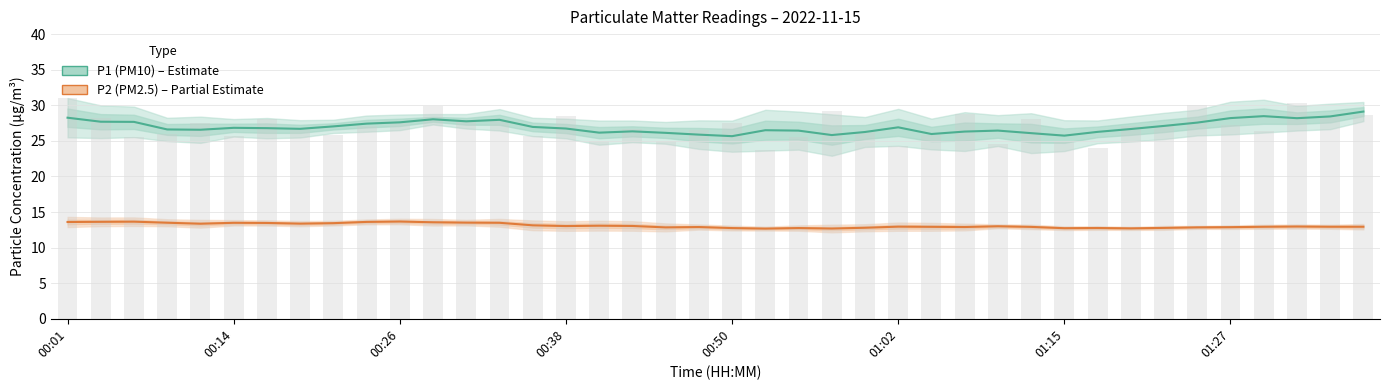

Reading right to left, list all the values displayed in this chart.

P1 (PM10): 29.1	28.4	28.2	28.5	28.2	27.6	27.1	26.7	26.3	25.7	26.1	26.4	26.3	26.0	26.9	26.2	25.8	26.4	26.5	25.7	25.9	26.1	26.3	26.2	26.7	27.0	28.0	27.7	28.0	27.6	27.4	27.0	26.7	26.8	26.8	26.6	26.6	27.7	27.7	28.3
P2 (PM2.5): 12.9	12.9	13.0	12.9	12.9	12.8	12.8	12.7	12.8	12.7	12.9	13.0	12.9	12.9	12.9	12.8	12.7	12.7	12.7	12.7	12.9	12.8	13.0	13.1	13.0	13.1	13.5	13.5	13.6	13.7	13.6	13.4	13.4	13.5	13.5	13.4	13.5	13.6	13.6	13.6